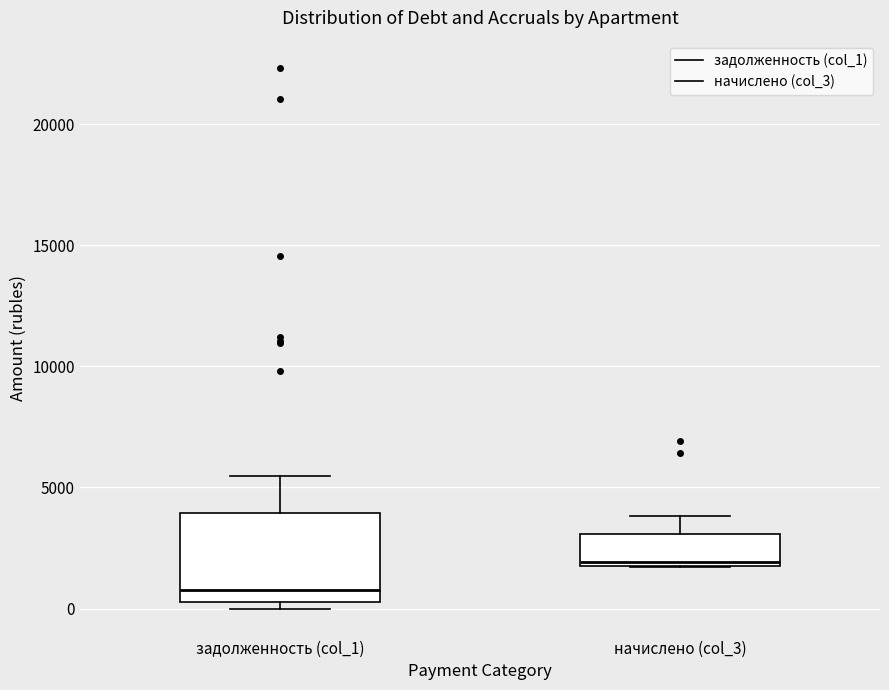

Reading left to right, read every box against the y-axis: the position of its median line, the range the box covers, and the ends of its whiskers. The values are not printed on the chart, so give them approximately, as read against the axis.

задолженность (col_1): median 1000, box 500 to 4000, whiskers 0 to 5500
начислено (col_3): median 2000, box 2000 to 3000, whiskers 1500 to 4000